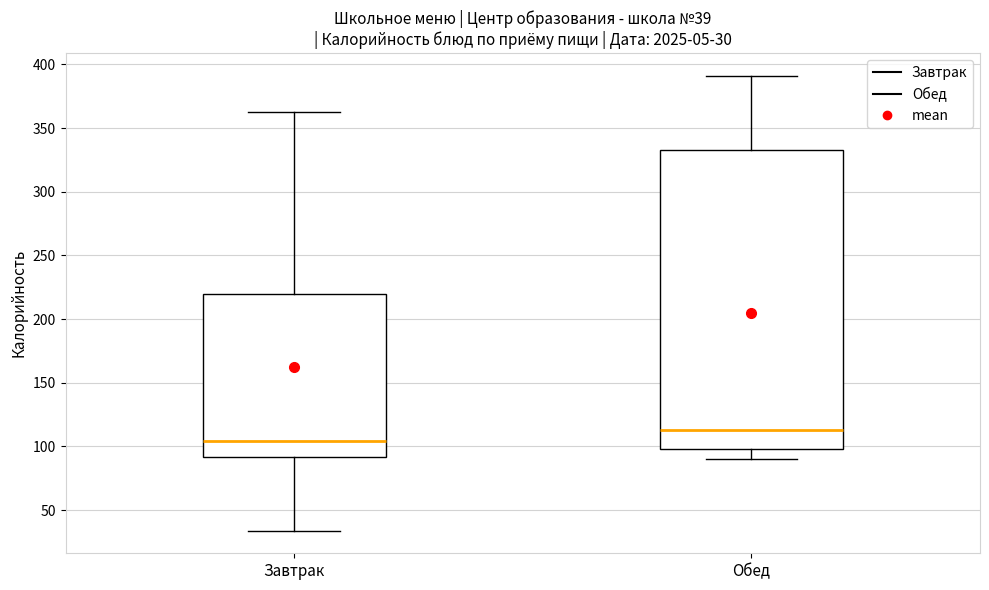

Which box is the tallest, from its lower edge to its upper edge?

Обед